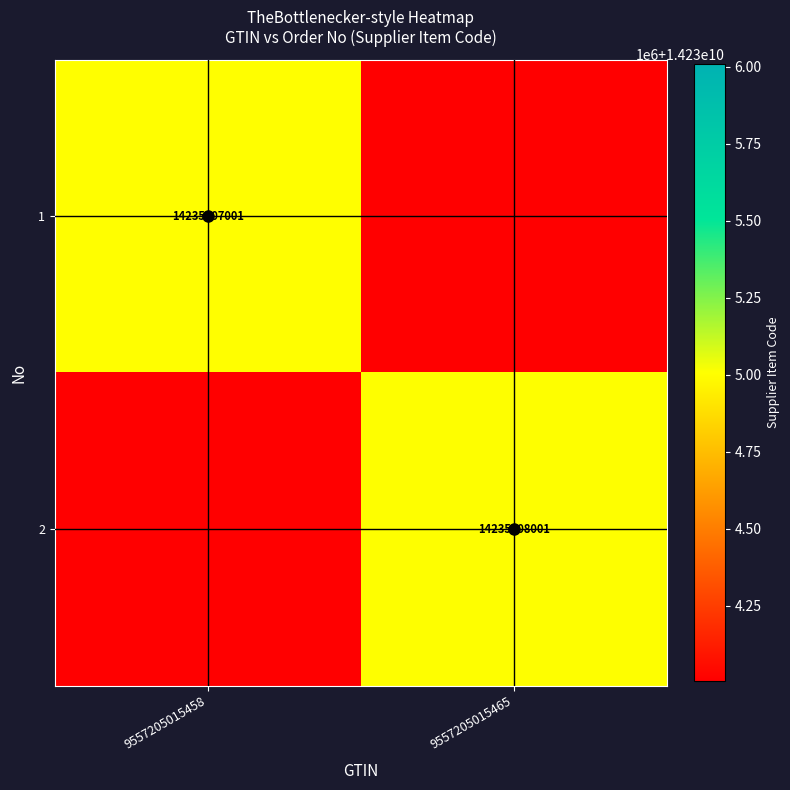

What is the difference between the maximum and minimum values in the 2 series?

14235008001